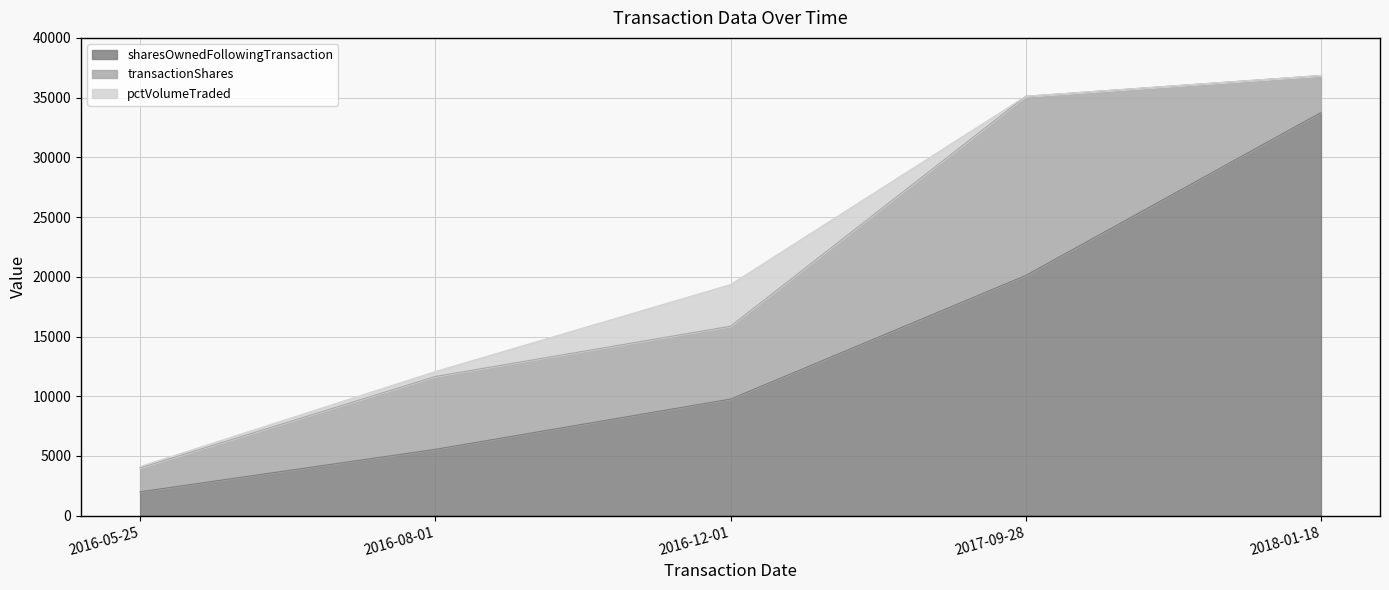

How many lines are shown in the chart?

3